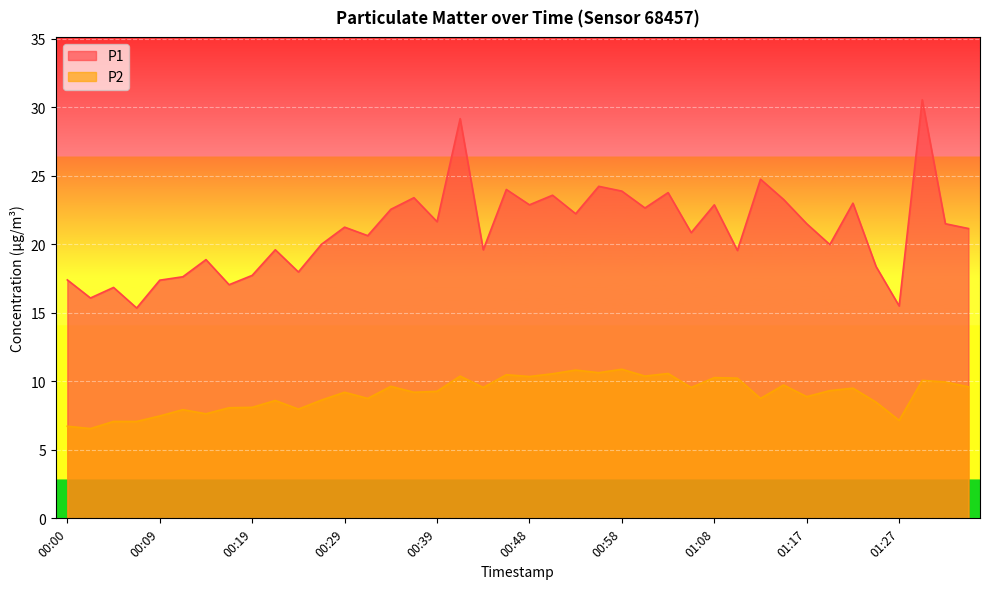

How many lines are shown in the chart?

2